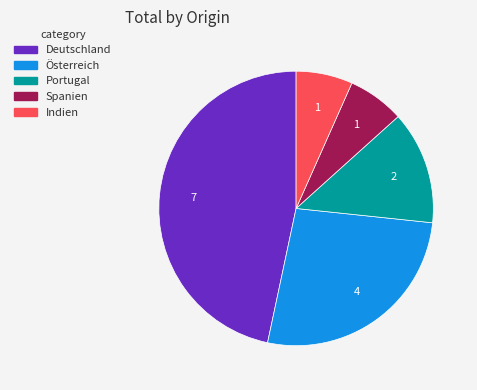

Combined, do Indien and Portugal account for over 50%?

No